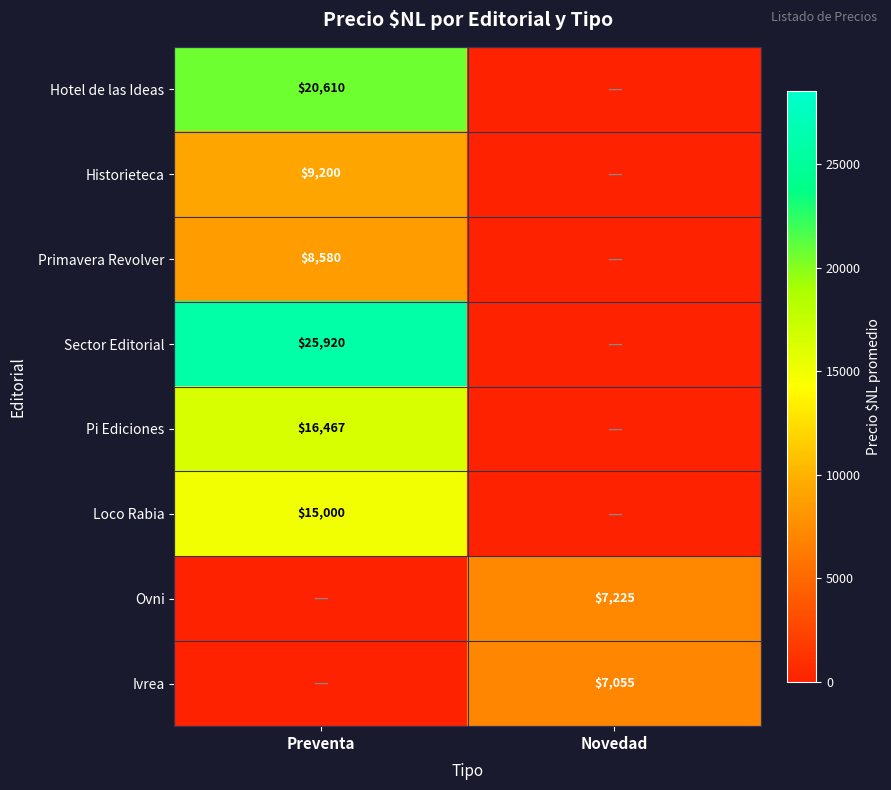

Is it true that Pi Ediciones equals 27735 at Preventa?

False